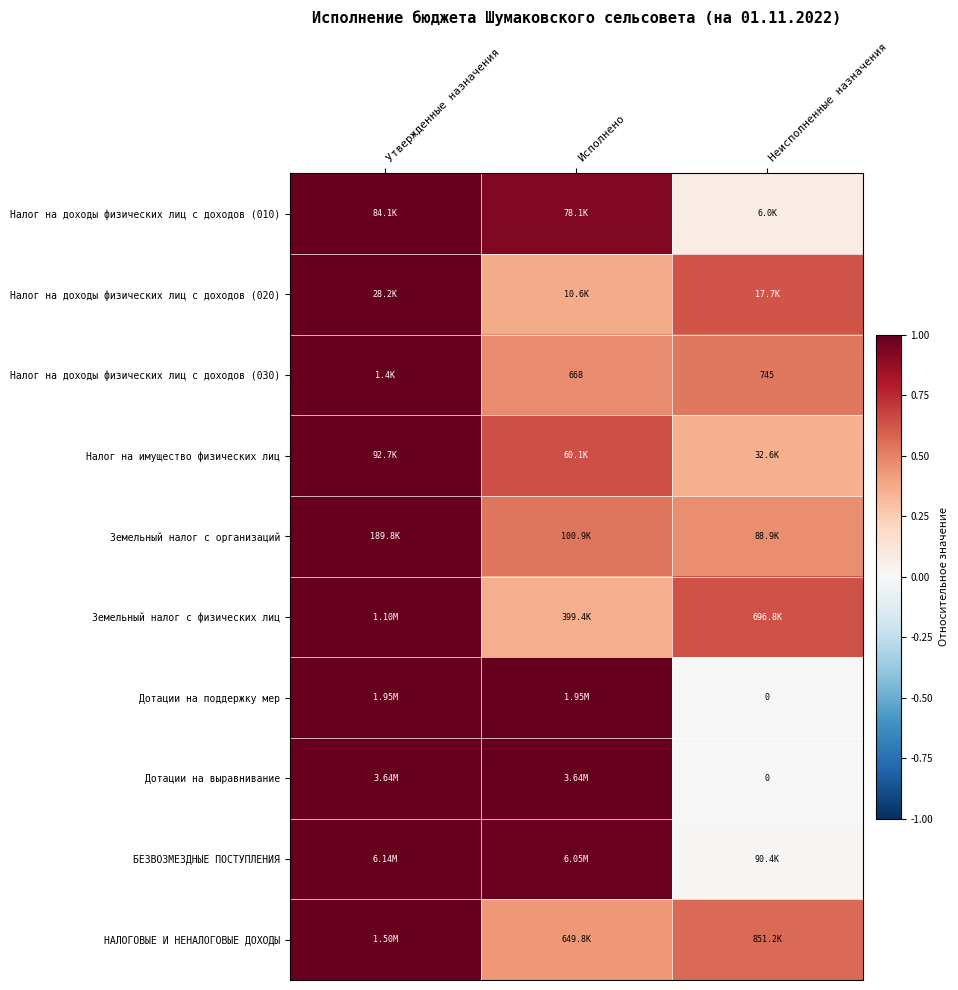

How many series are shown in this chart?

10